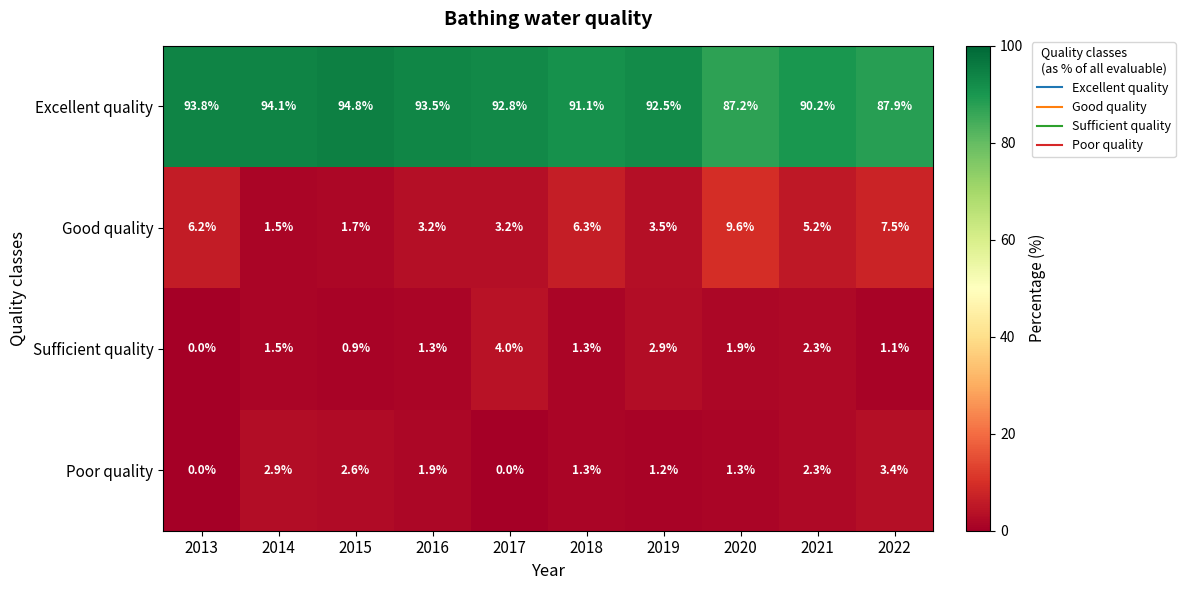

Between 2016 and 2017, which series saw the biggest shift?

Sufficient quality